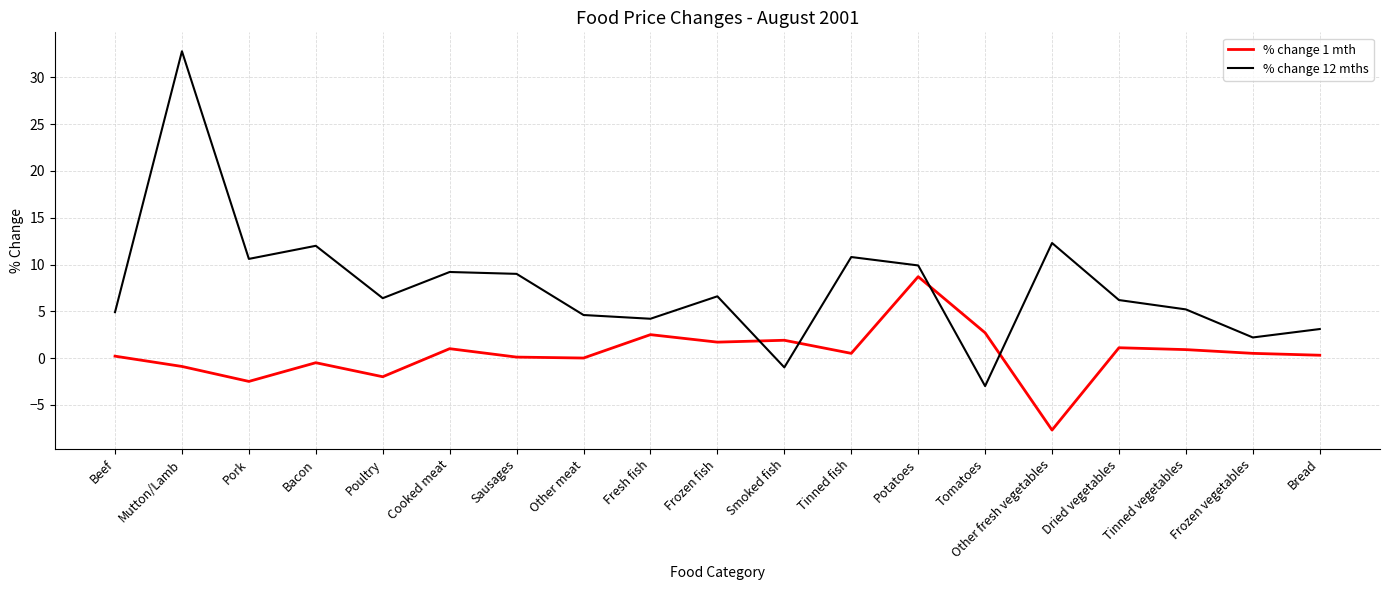

How many distinct data groups are displayed?

2